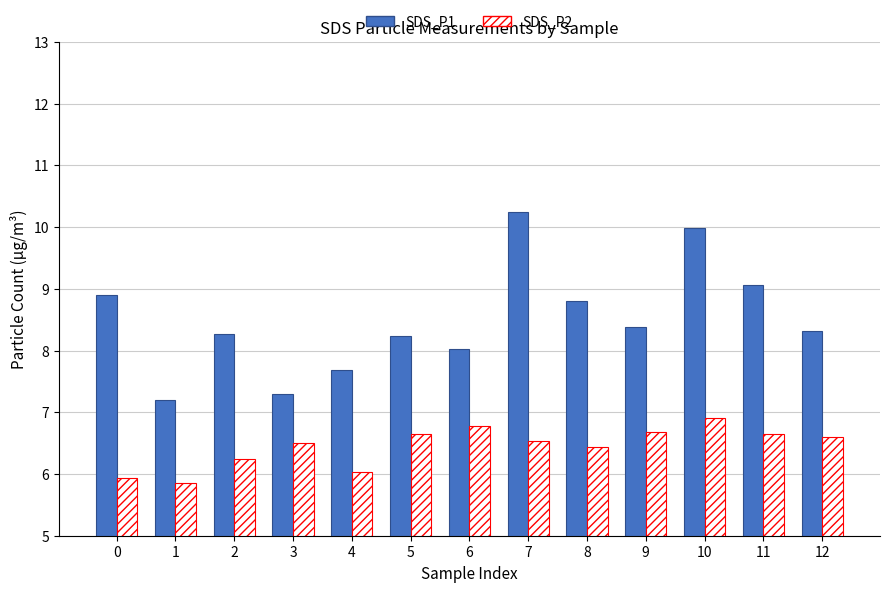

What is the difference between the SDS_P1 values at 2 and 4?

0.6